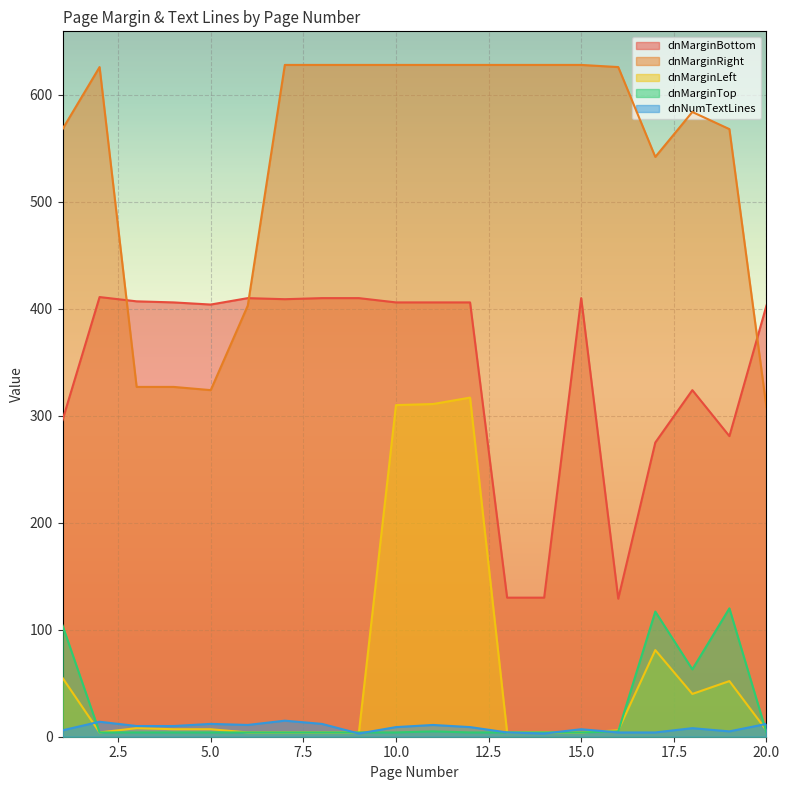

What is the sum of all dnMarginRight values?

10855